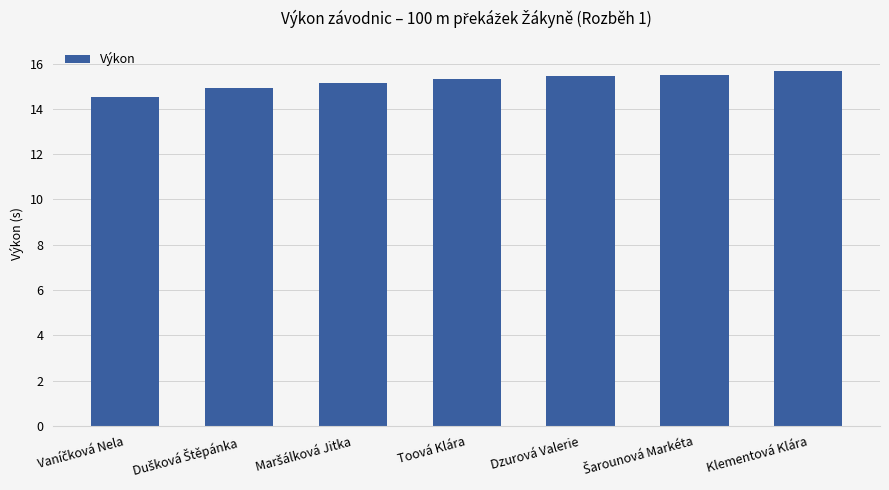

What is the value of the 4th bar from the left?

15.3